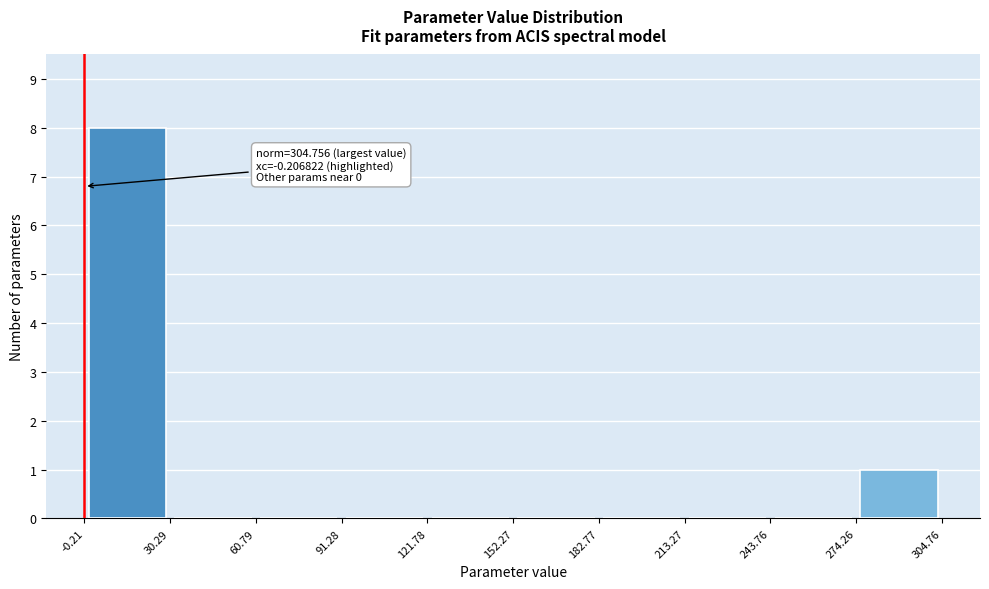

Which range on the x-axis has the tallest bar?

-0.21 to 30.29